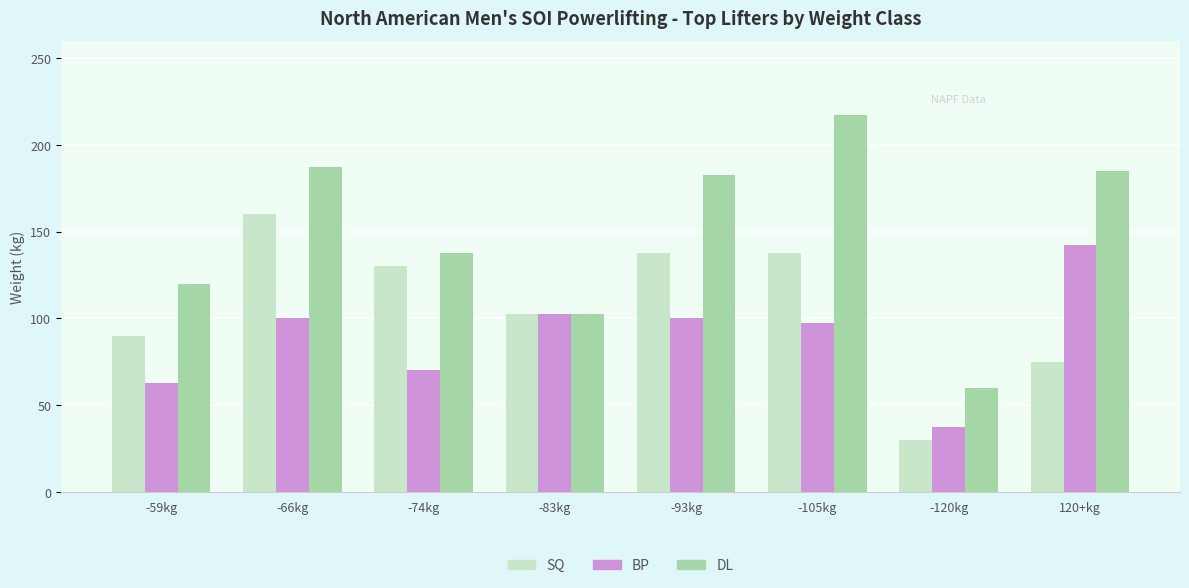

Reading left to right, transcribe all the data shown in this chart.

SQ: 90.0	160.0	130.0	102.5	137.5	137.5	30.0	75.0
BP: 62.5	100.0	70.0	102.5	100.0	97.5	37.5	142.5
DL: 120.0	187.5	137.5	102.5	182.5	217.5	60.0	185.0